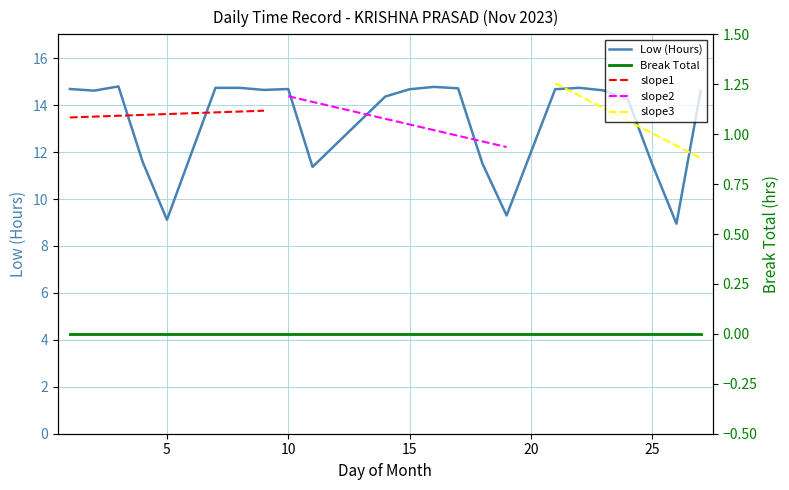

True or false: the data shows 14.6 at 23.

True